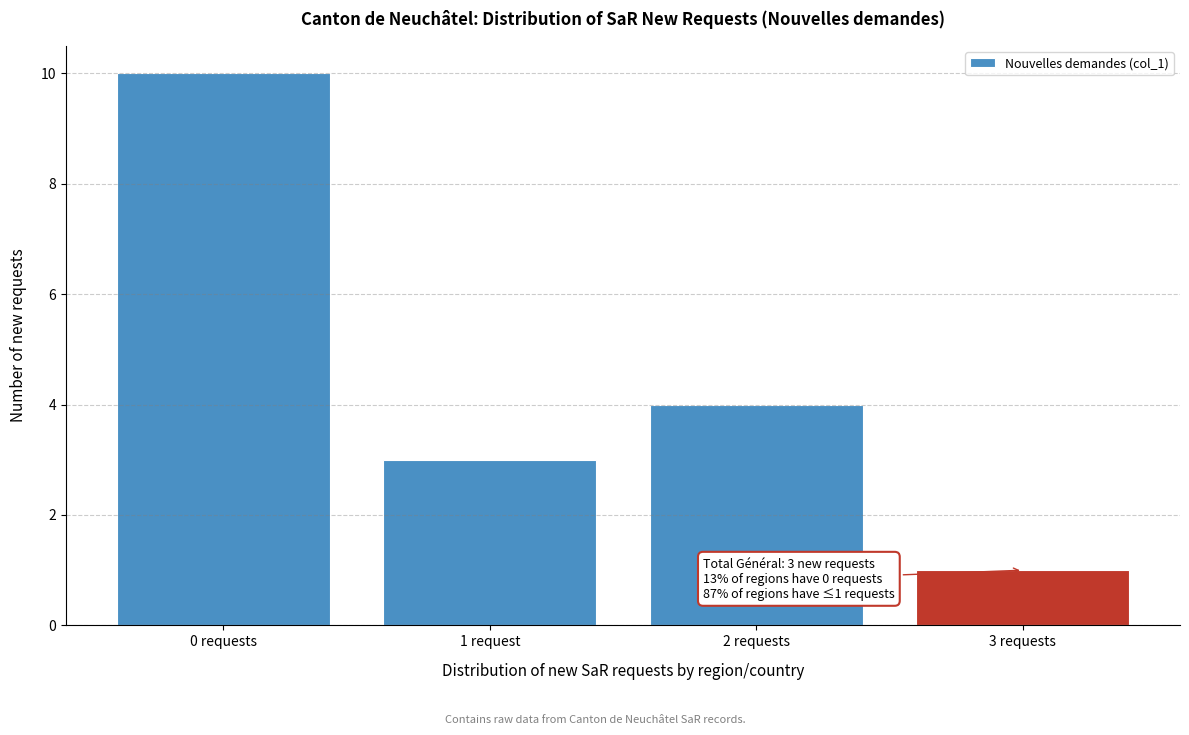

Reading left to right, transcribe all the data shown in this chart.

0 requests=10	1 request=3	2 requests=4	3 requests=1